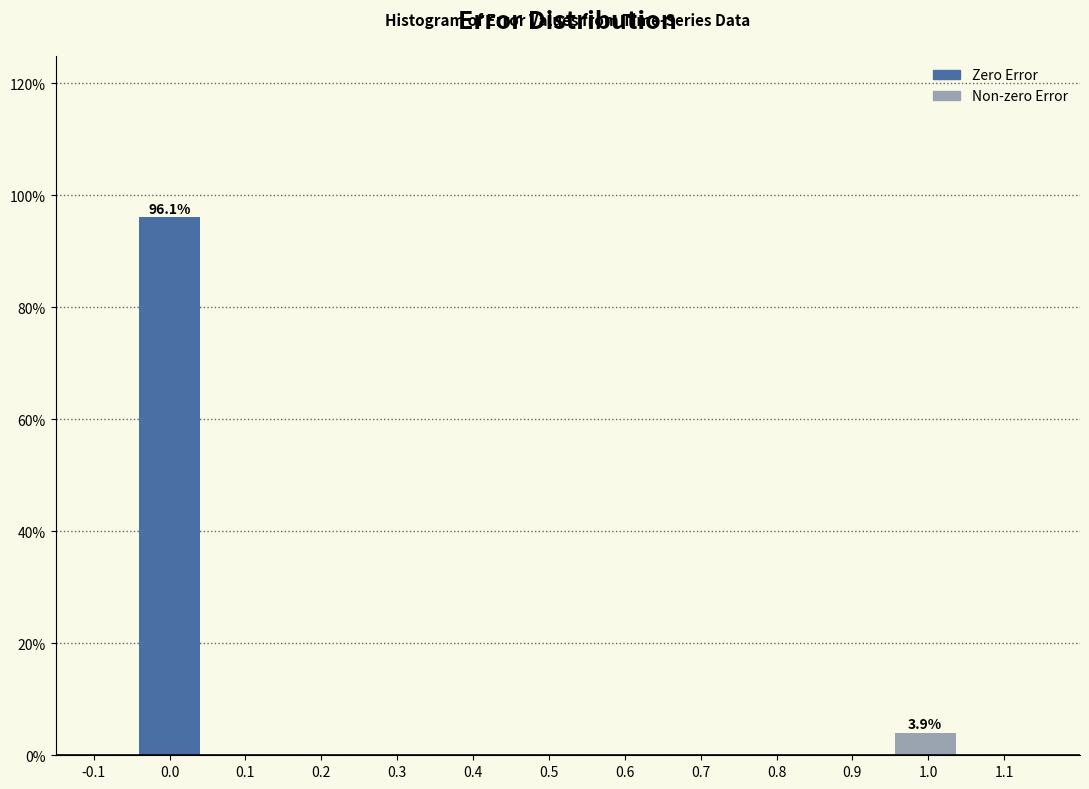

Reading left to right, transcribe all the data shown in this chart.

0.0=96.1	1.0=3.9